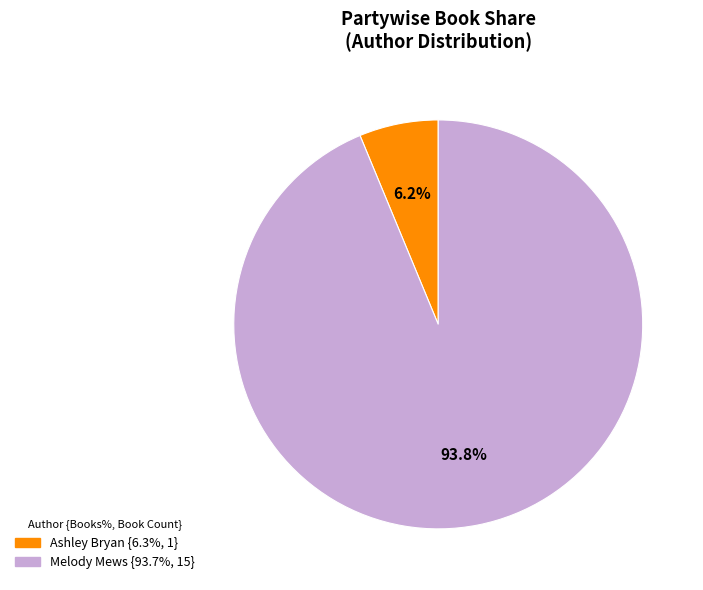

Does any single category account for the majority?

Yes